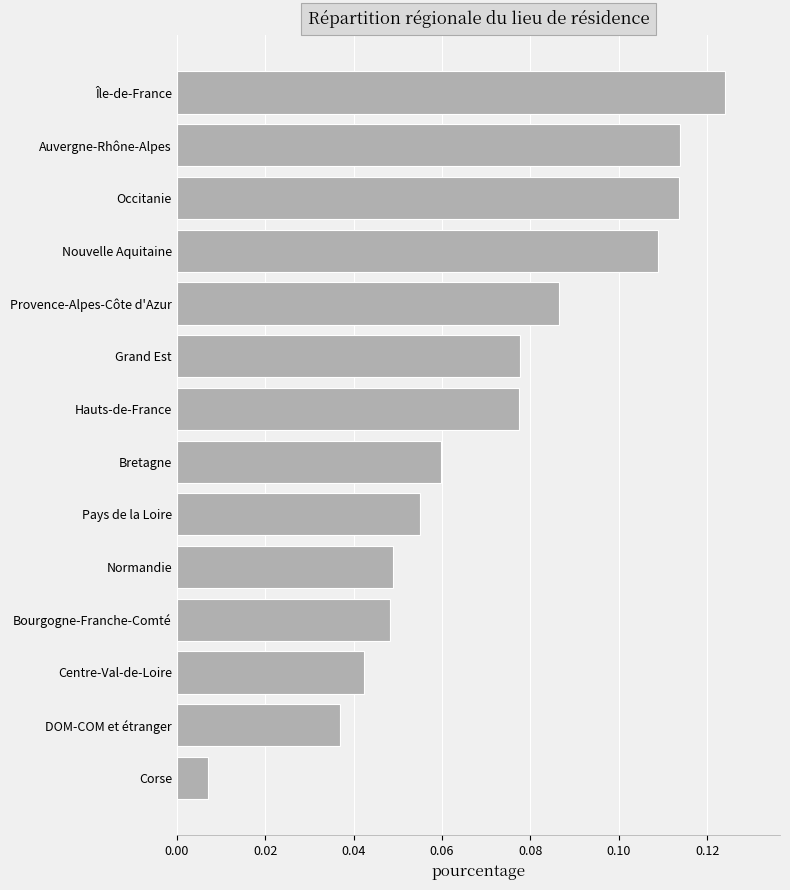

Where is the data nearest to the value 0?

Corse